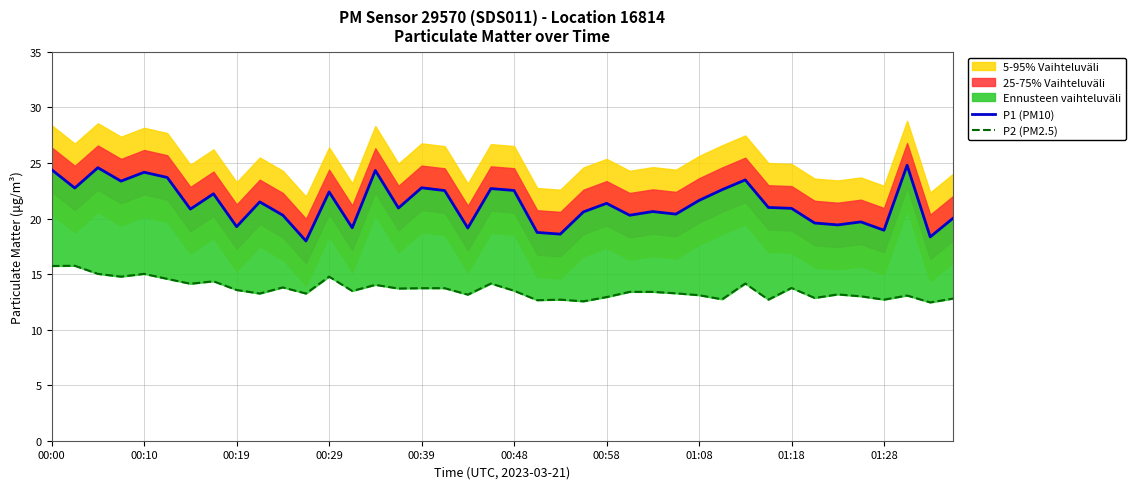

The value of P1 (PM10) at 00:48 is 38.1. True or false?

False